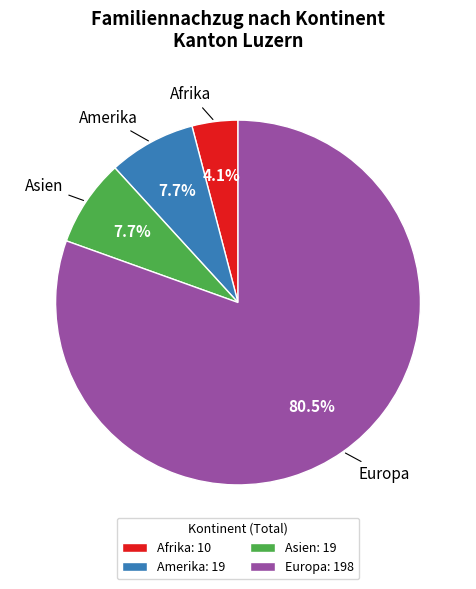

Which slice is the largest?

Europa: 198